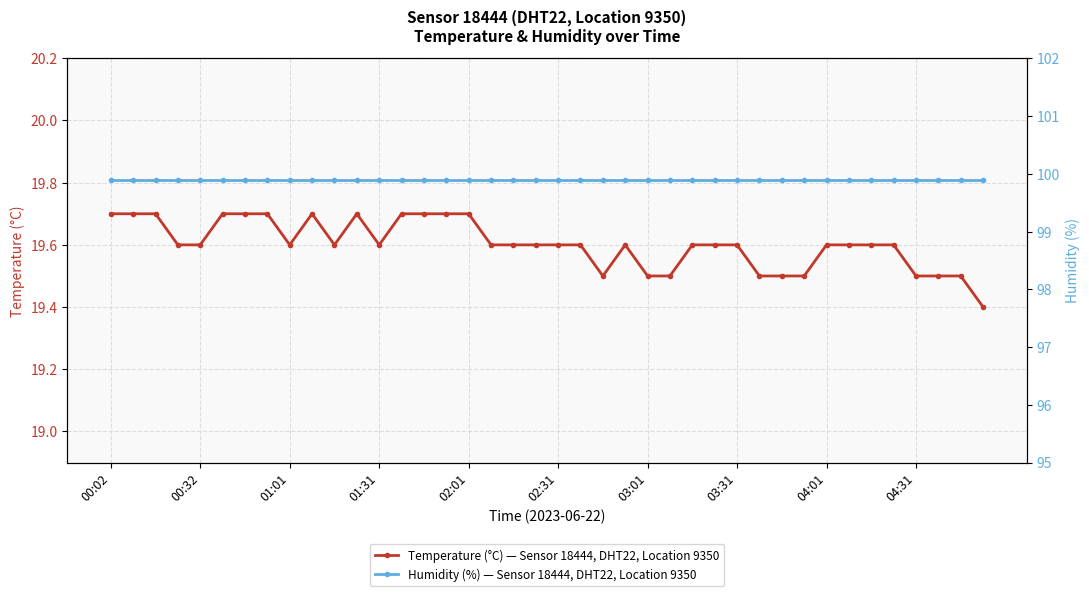

True or false: Humidity (%) — Sensor 18444, DHT22, Location 9350 and Temperature (°C) — Sensor 18444, DHT22, Location 9350 cross at least once.

False